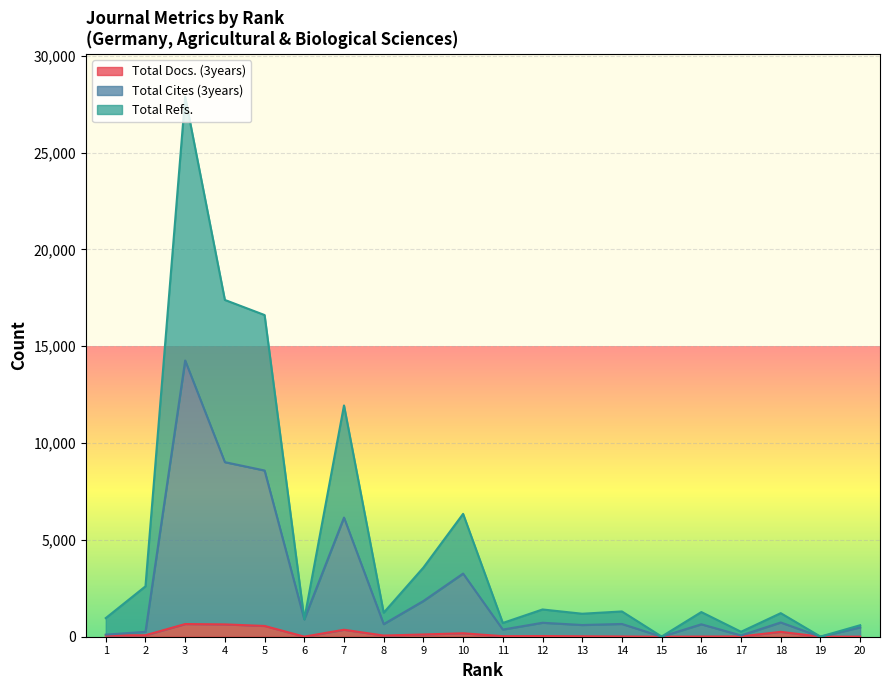

Rank the series by their maximum value, from highest to lowest.

Total Refs., Total Cites (3years), Total Docs. (3years)